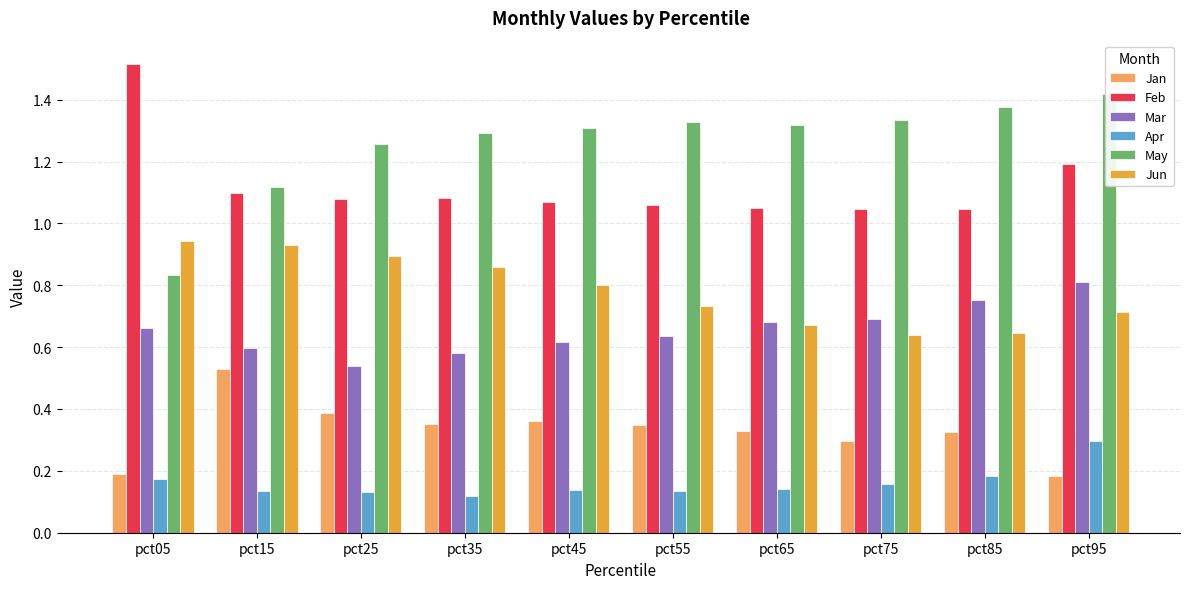

At how many categories does at least one series exceed 0?

10